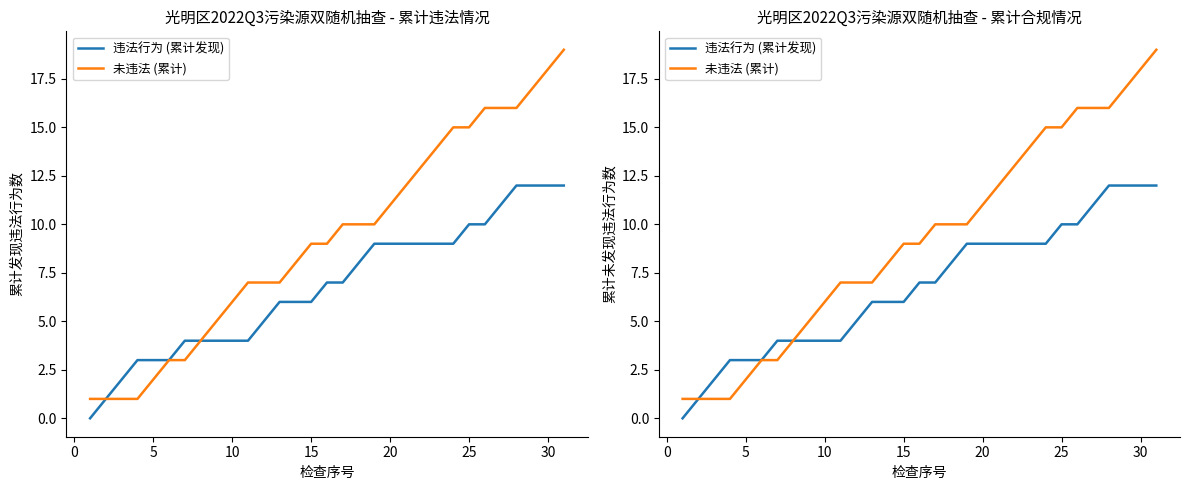

True or false: 未违法 (累计) and 违法行为 (累计发现) cross at least once.

False